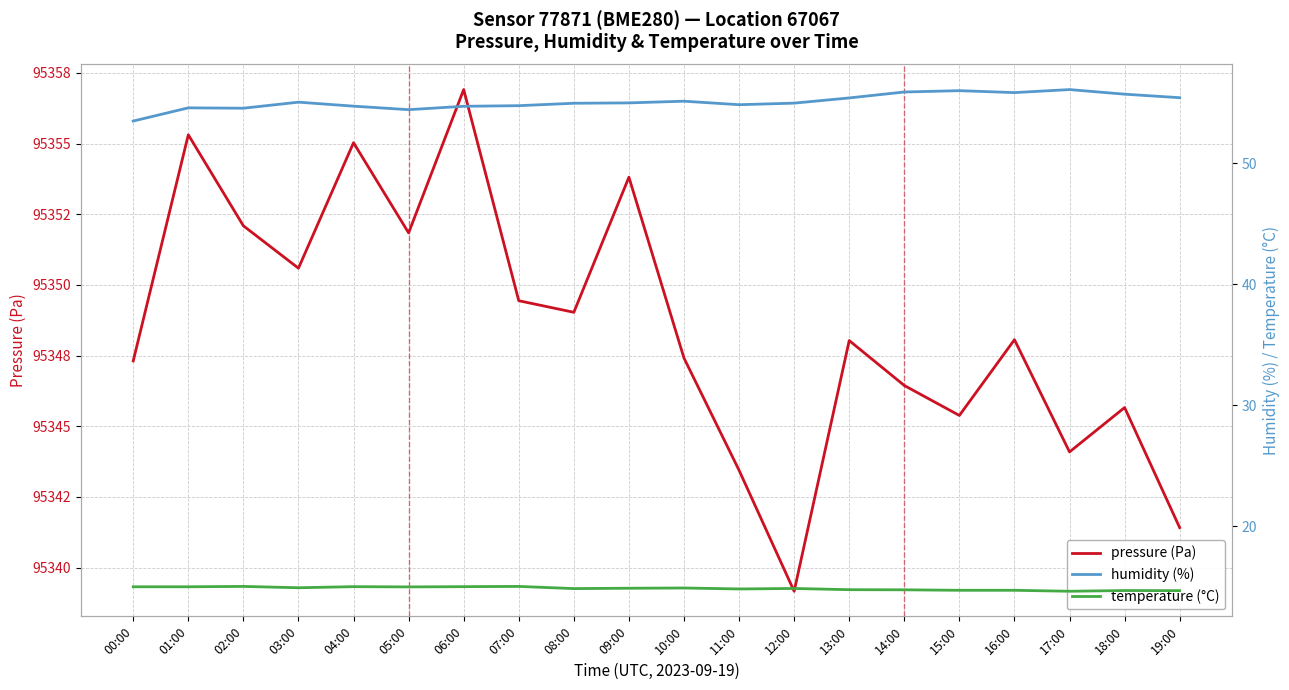

Reading left to right, list all the values displayed in this chart.

pressure (Pa): 00:00=95347.3	01:00=95355.3	02:00=95352.1	03:00=95350.6	04:00=95355.0	05:00=95351.8	06:00=95356.9	07:00=95349.4	08:00=95349.0	09:00=95353.8	10:00=95347.4	11:00=95343.4	12:00=95339.2	13:00=95348.0	14:00=95346.4	15:00=95345.4	16:00=95348.1	17:00=95344.1	18:00=95345.7	19:00=95341.4
humidity (%): 00:00=53.5	01:00=54.6	02:00=54.5	03:00=55.0	04:00=54.7	05:00=54.4	06:00=54.7	07:00=54.8	08:00=55.0	09:00=55.0	10:00=55.1	11:00=54.8	12:00=55.0	13:00=55.4	14:00=55.9	15:00=56.0	16:00=55.8	17:00=56.1	18:00=55.7	19:00=55.4
temperature (°C): 00:00=15.0	01:00=15.0	02:00=15.0	03:00=14.9	04:00=15.0	05:00=15.0	06:00=15.0	07:00=15.0	08:00=14.9	09:00=14.9	10:00=14.9	11:00=14.8	12:00=14.9	13:00=14.8	14:00=14.8	15:00=14.7	16:00=14.7	17:00=14.6	18:00=14.7	19:00=14.7